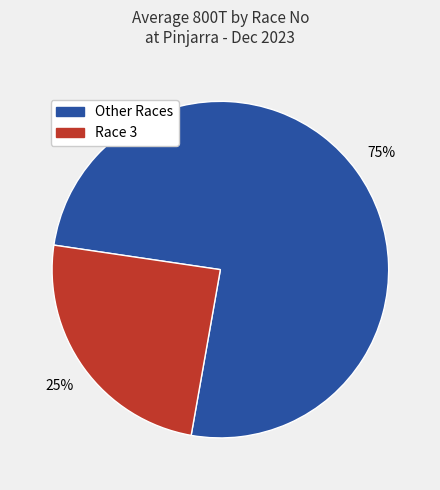

How many slices are in this pie chart?

2